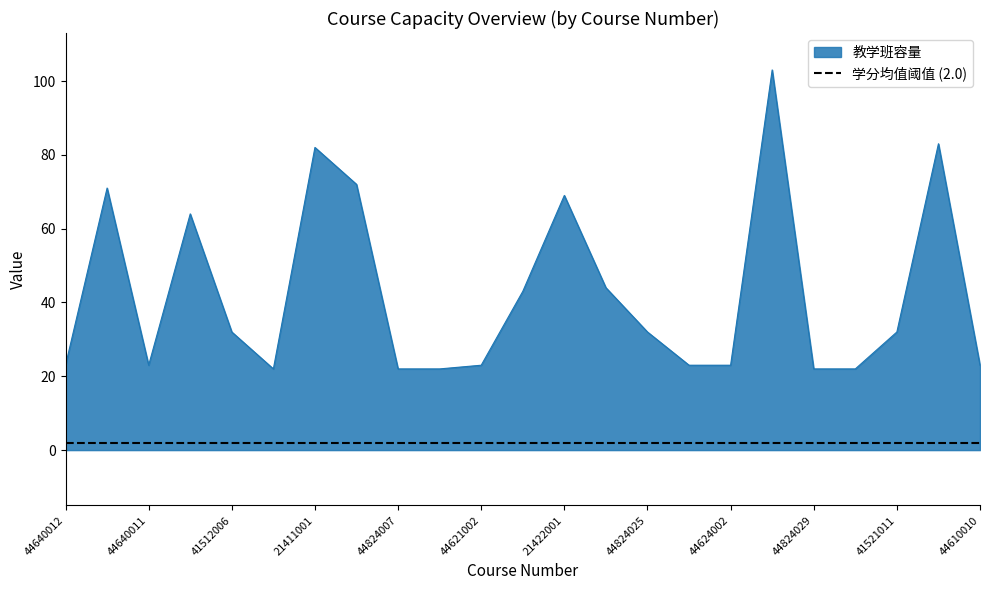

How many interior local peaks (higher than both neighbors) does the data have?

6